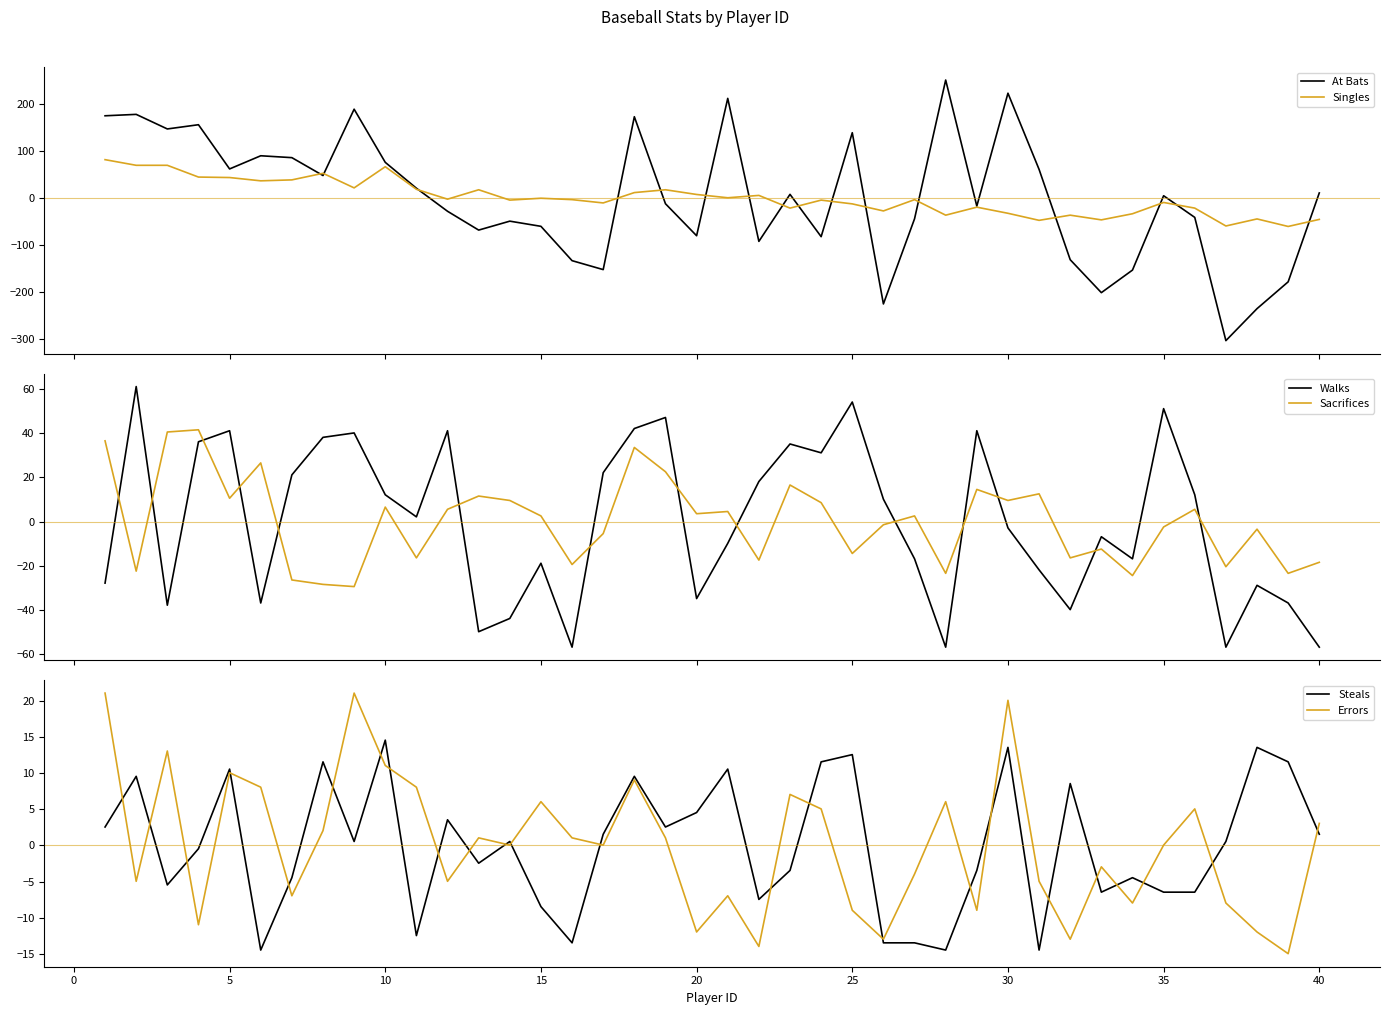

At how many categories does at least one series exceed -261?

40